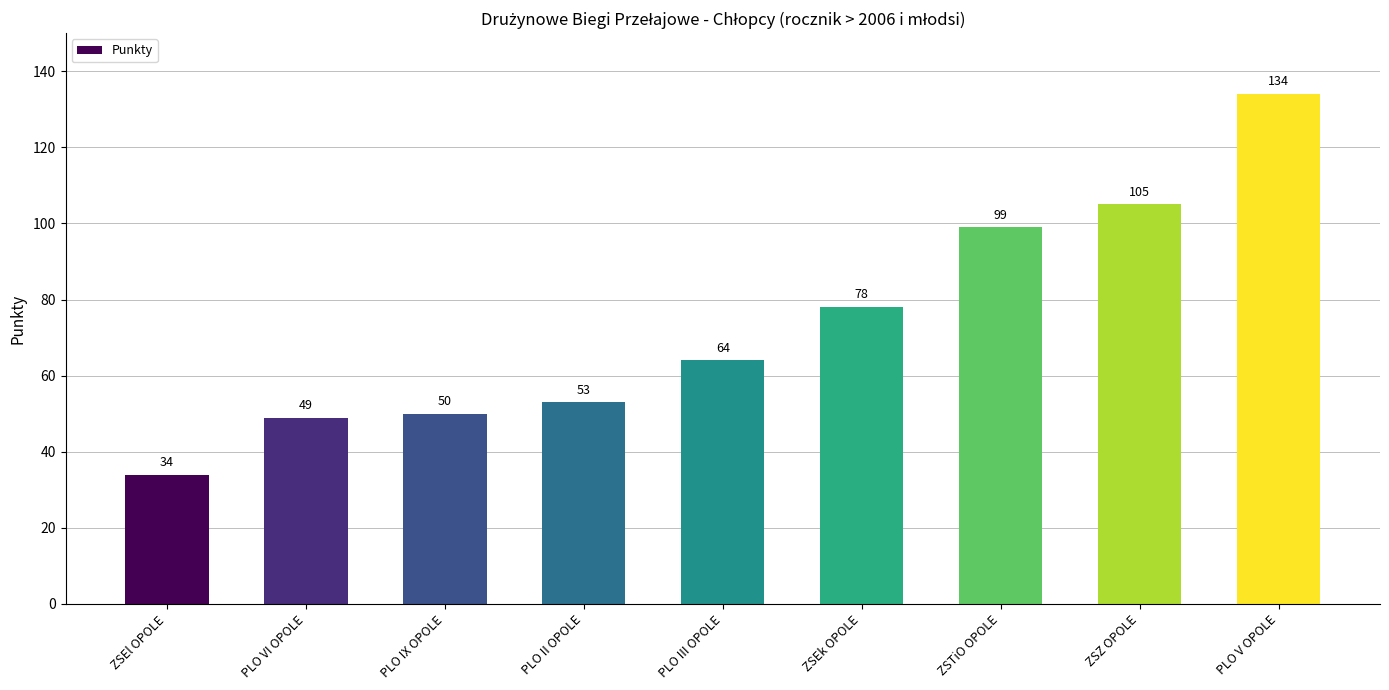

Rank the categories by value from lowest to highest.

ZSEl OPOLE, PLO VI OPOLE, PLO IX OPOLE, PLO II OPOLE, PLO III OPOLE, ZSEk OPOLE, ZSTiO OPOLE, ZSZ OPOLE, PLO V OPOLE